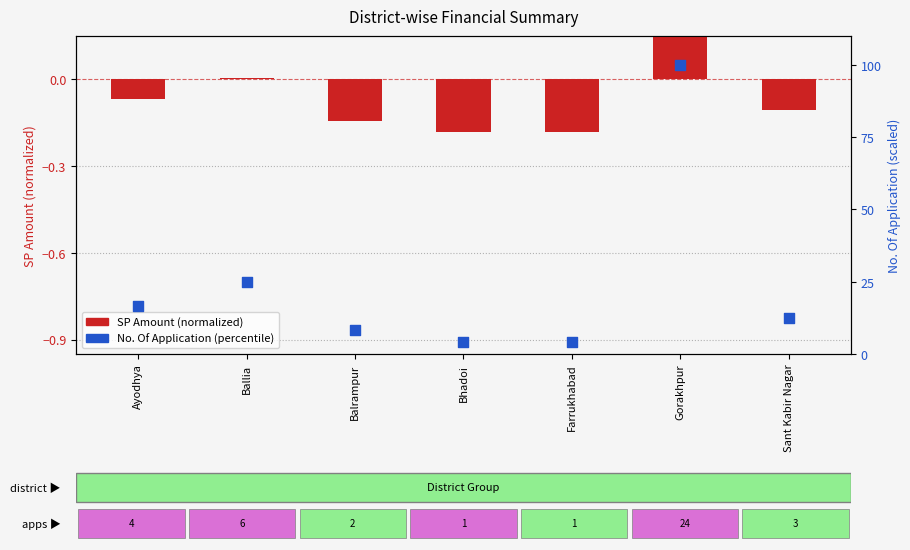

Which series has the widest spread of Y values?

No. Of Application (percentile)